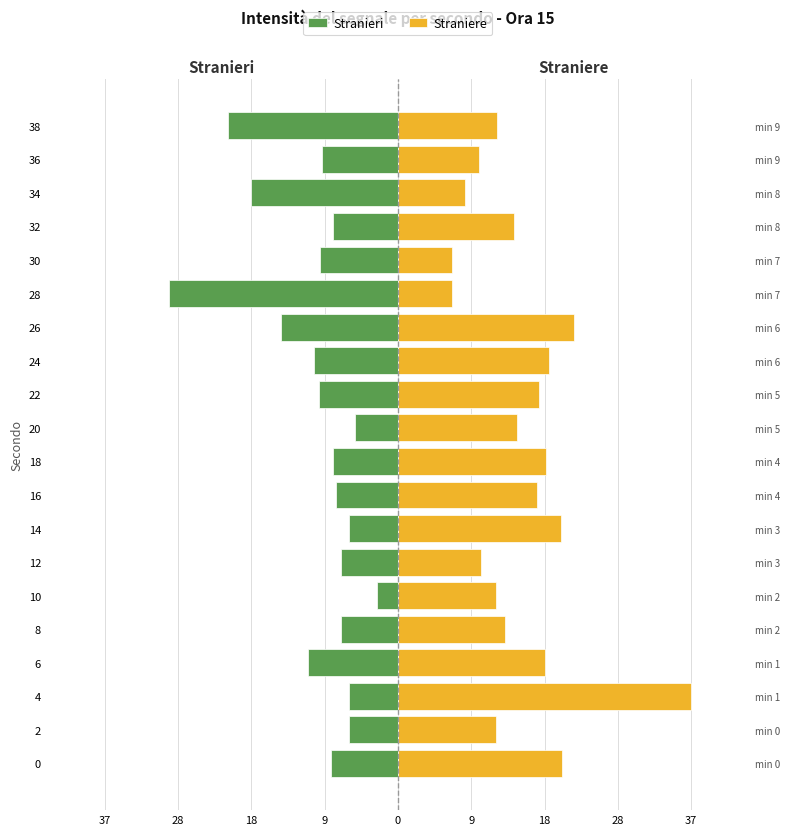

Is the value of Stranieri at 36 greater than the value of Straniere at 18?

No